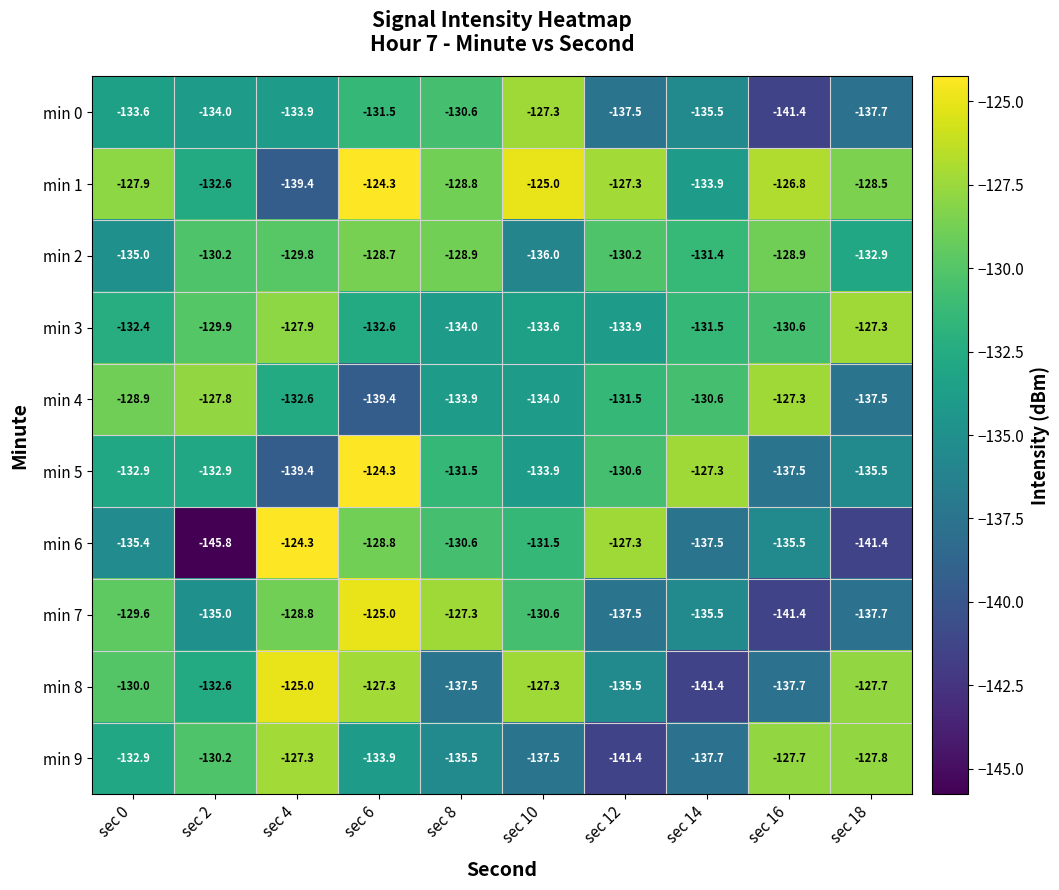

What is the difference between the highest and lowest values at sec 8?

10.2